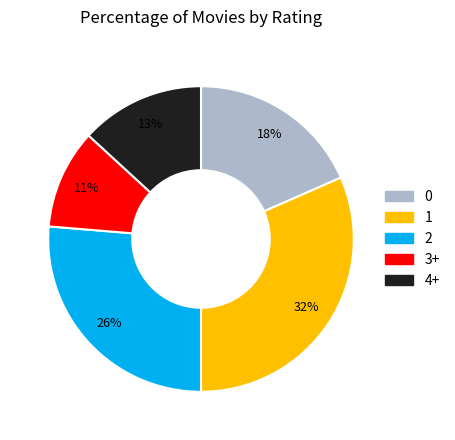

To the nearest percent, what percentage of the pie is 1?

32%